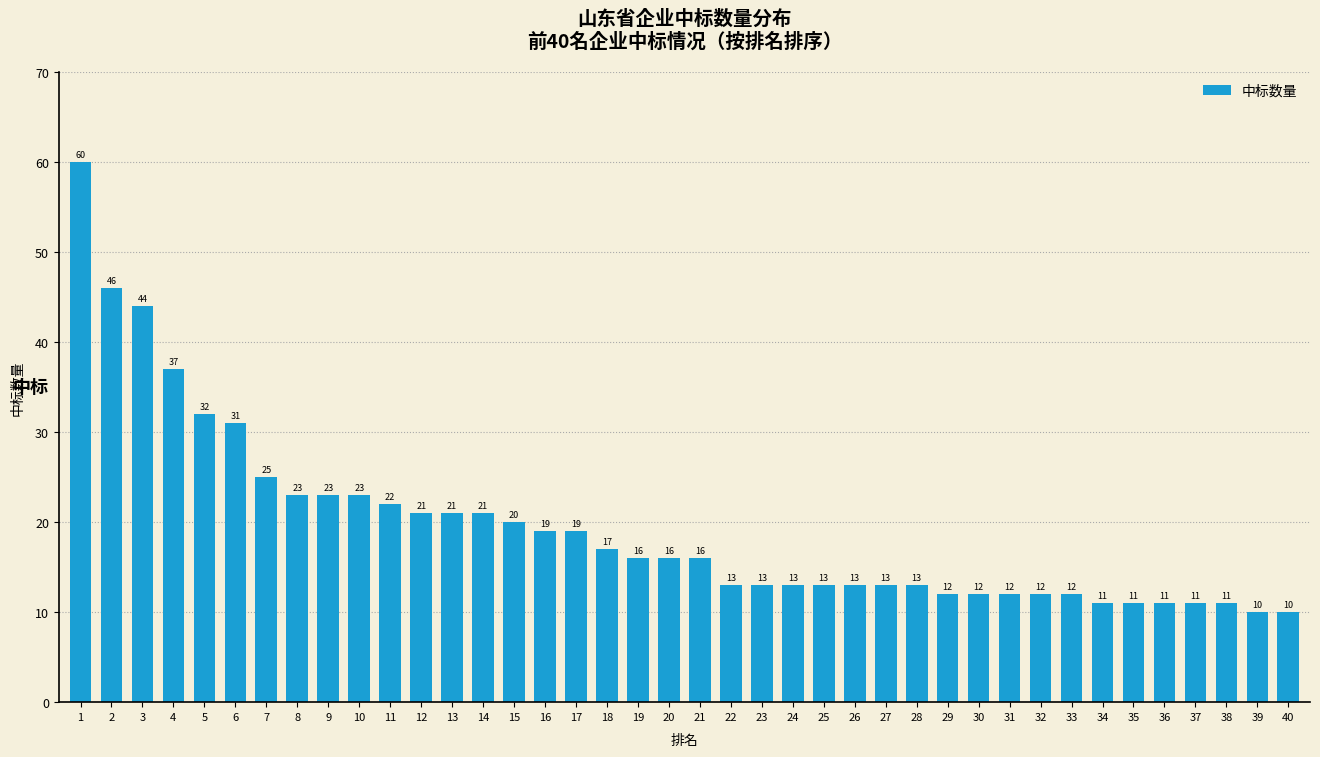

Reading left to right, extract all data points from this chart.

60	46	44	37	32	31	25	23	23	23	22	21	21	21	20	19	19	17	16	16	16	13	13	13	13	13	13	13	12	12	12	12	12	11	11	11	11	11	10	10